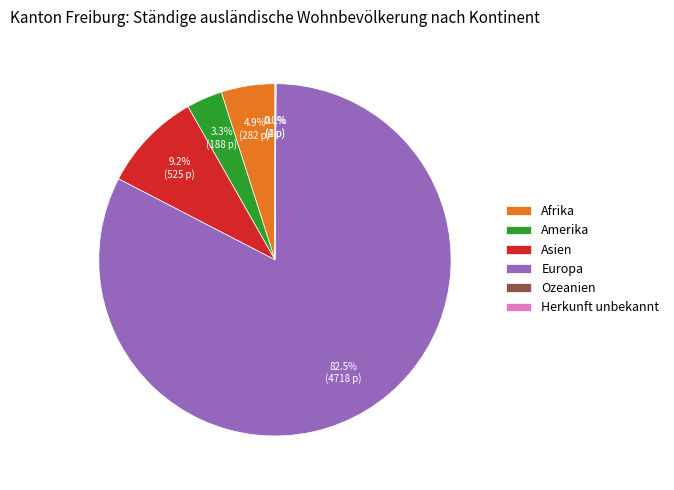

Is there a majority slice in this chart?

Yes